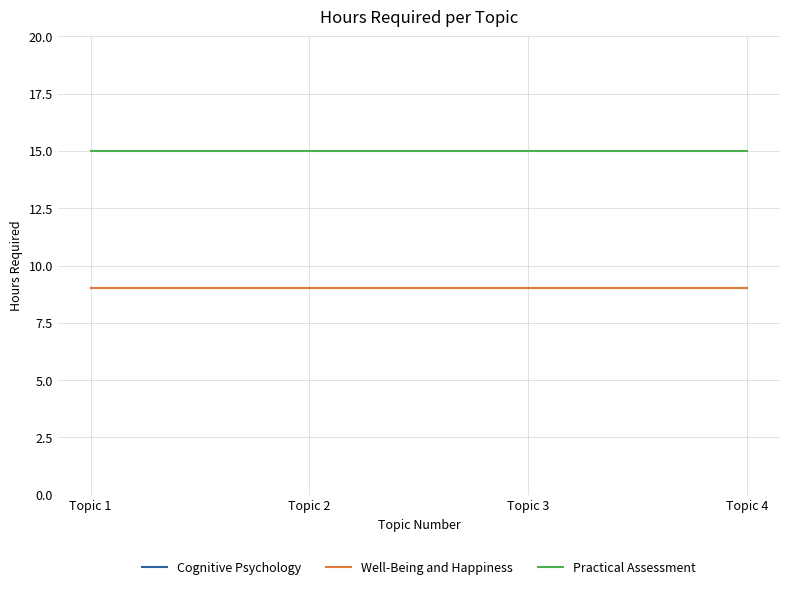

True or false: Well-Being and Happiness has a value of 3 at Topic 4.

False